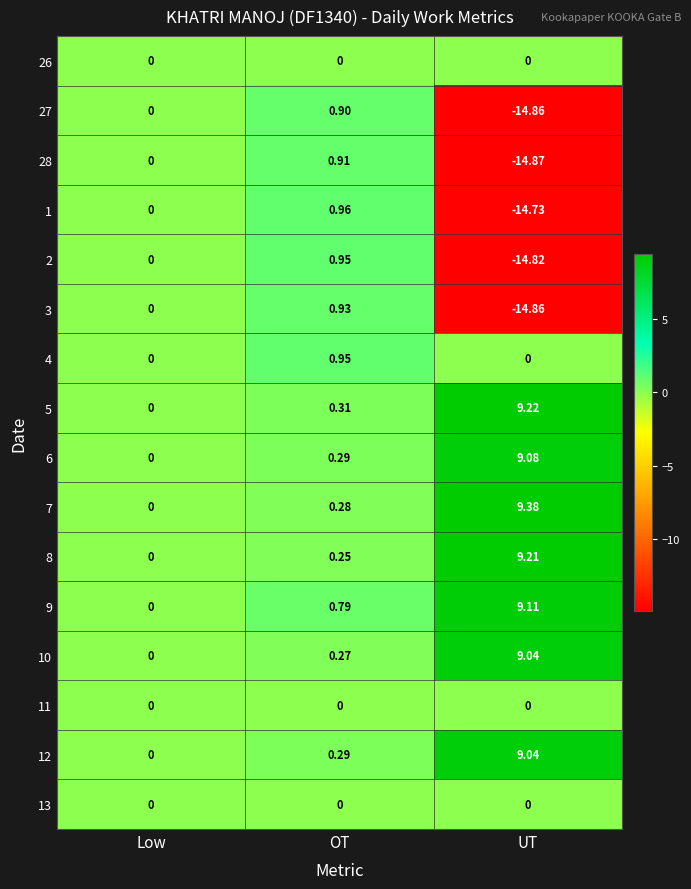

Where is 12 nearest to the value 4?

OT